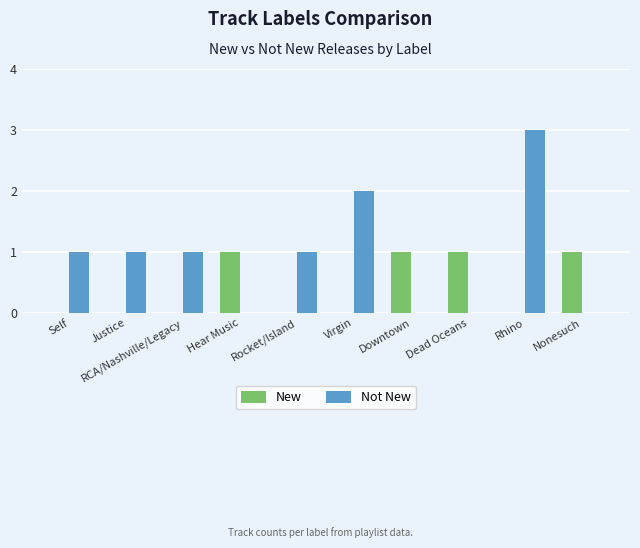

What is the sum of the New values at Dead Oceans and Downtown?

2